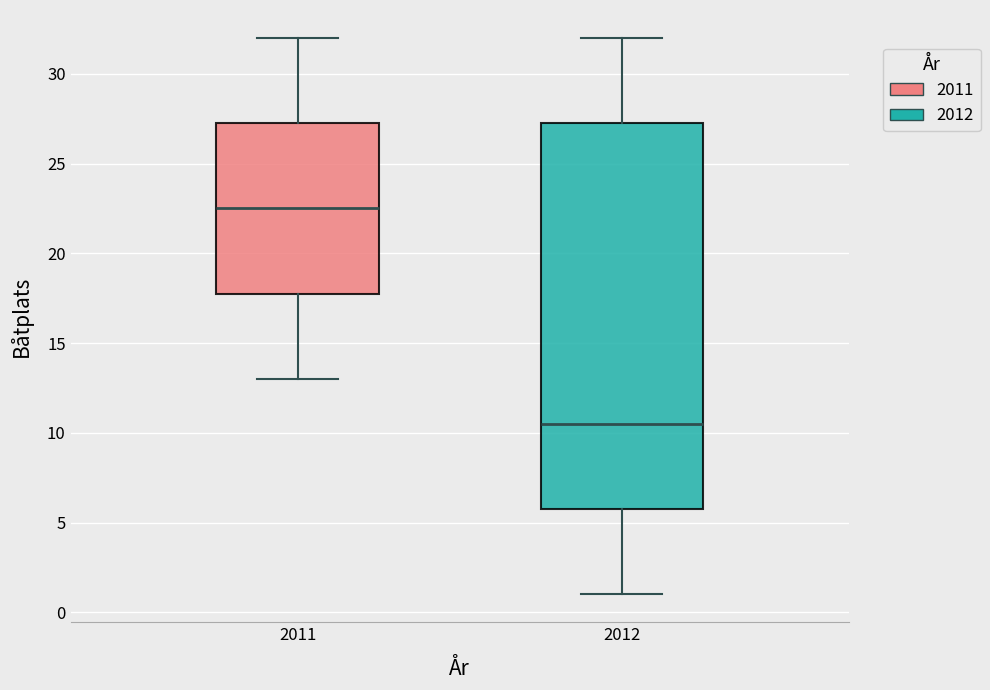

Where does the lower whisker of the box at x = 2012 end on the y-axis? The values are not printed on the chart, so give them approximately, as read against the axis.

1.0